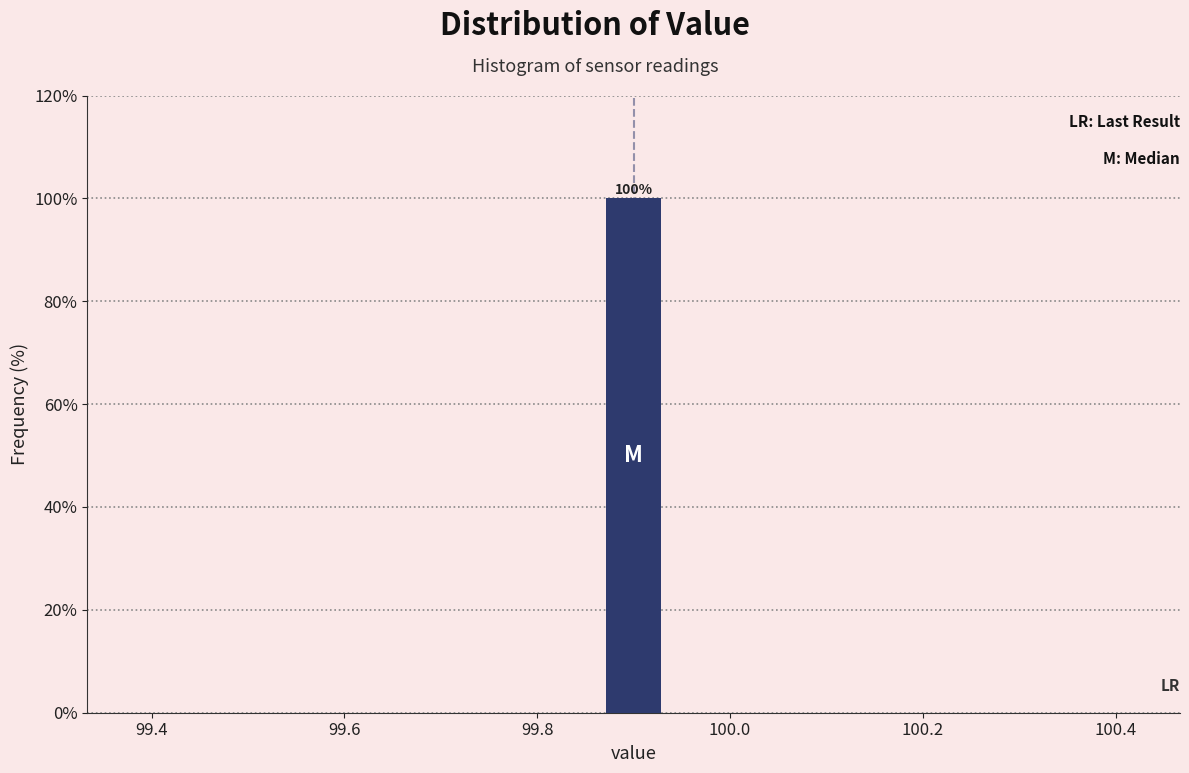

Around what value on the x-axis is the tallest bar? Give the approximate position of its centre, as read against the axis.

99.90